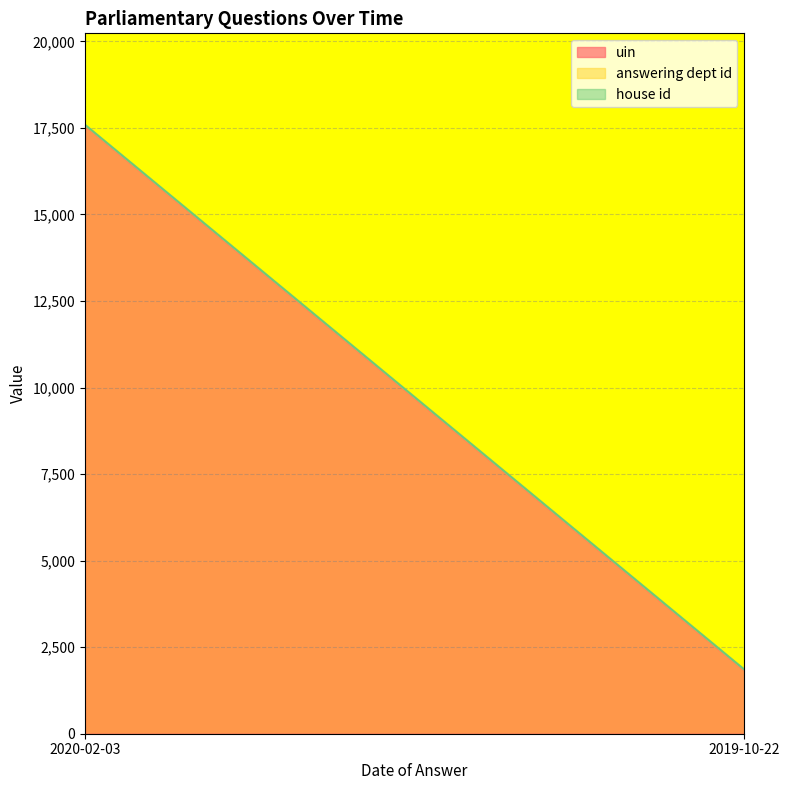

At which label does uin first exceed 8440?

2020-02-03